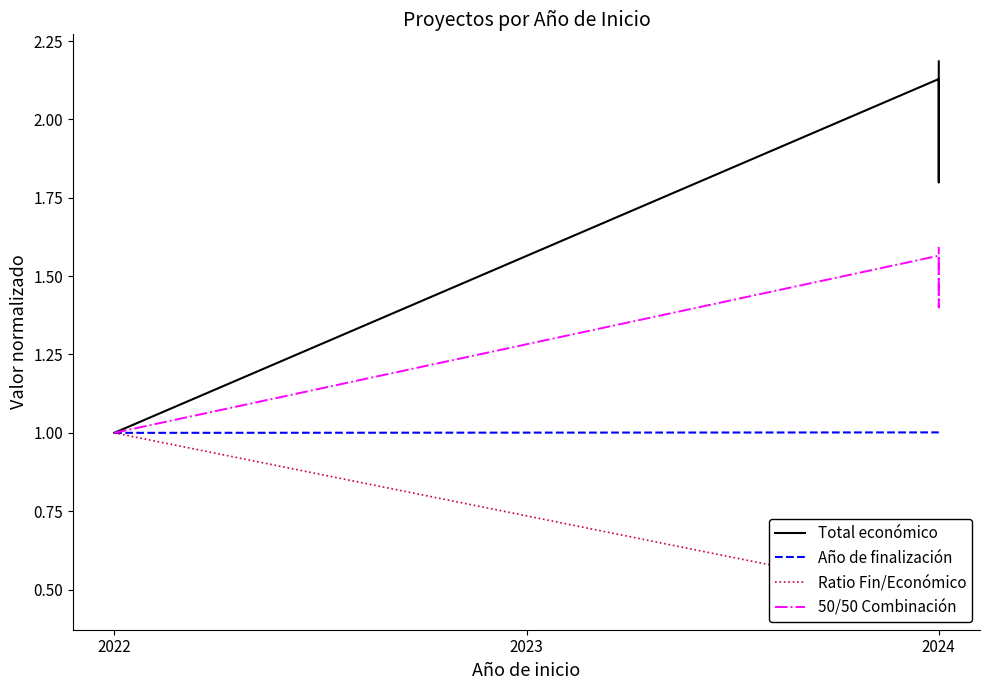

Does the chart have visible grid lines?

No